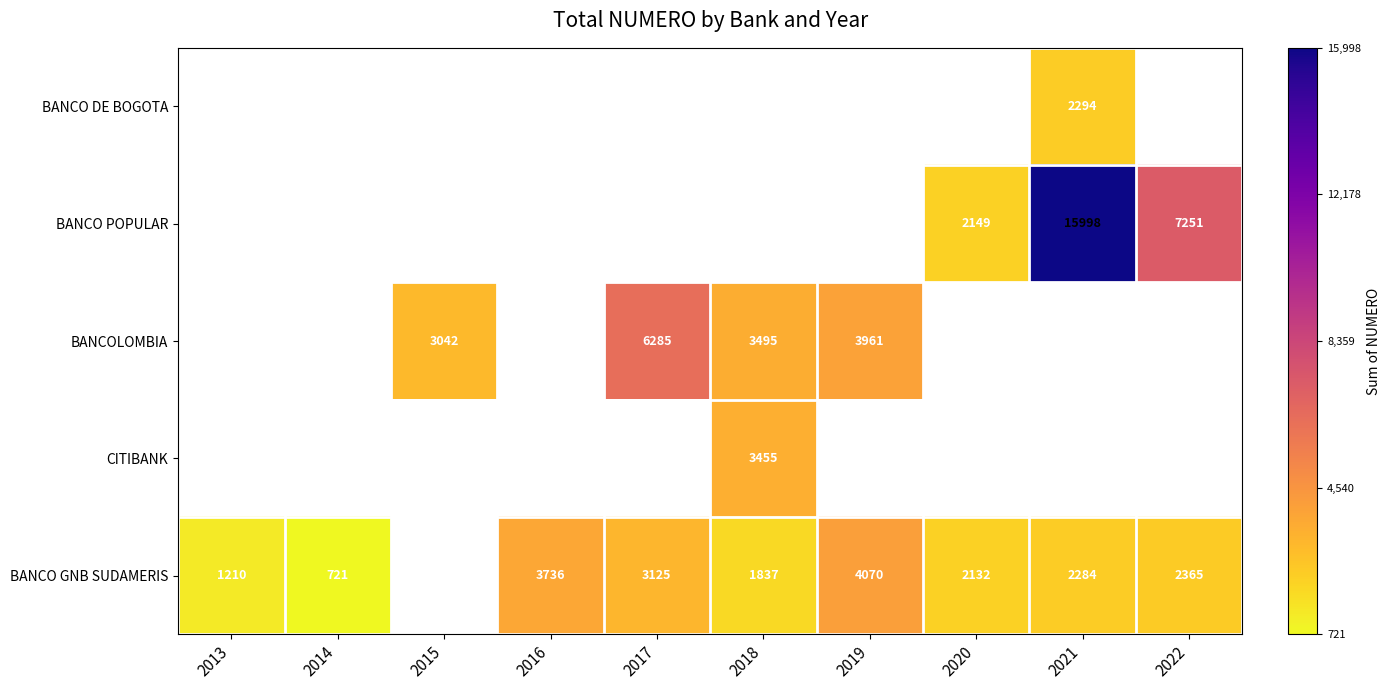

The value of BANCO POPULAR at 2022 is 9516. True or false?

False